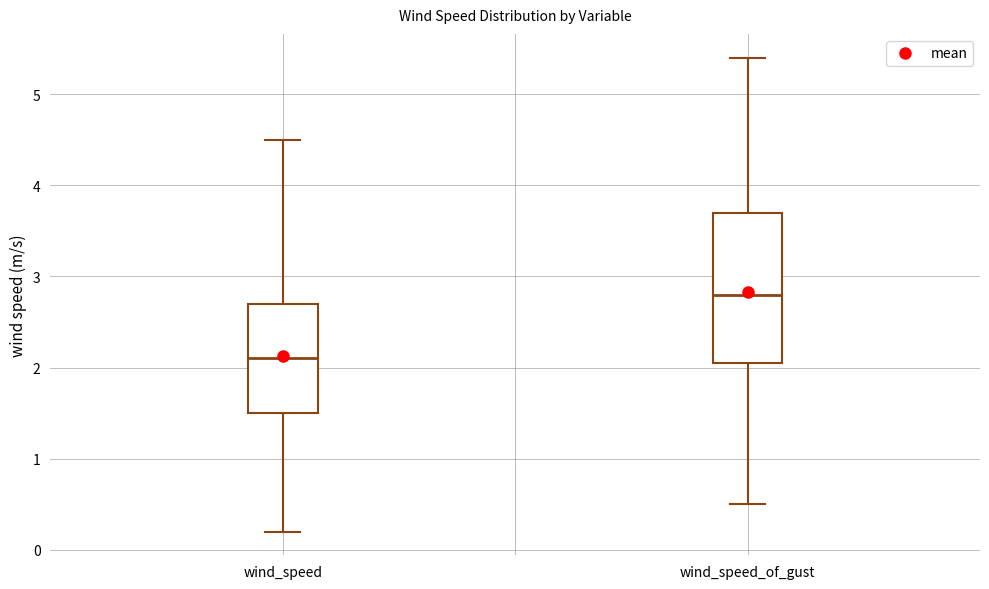

Where does the lower whisker of the box for wind_speed_of_gust end on the y-axis? The values are not printed on the chart, so give them approximately, as read against the axis.

0.5